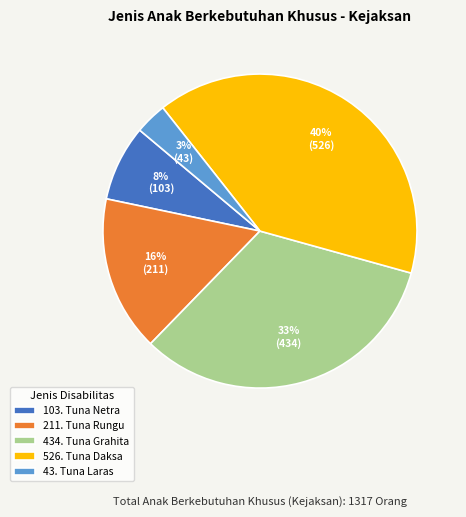

Is the sum of 526. Tuna Daksa and 211. Tuna Rungu greater than half?

Yes